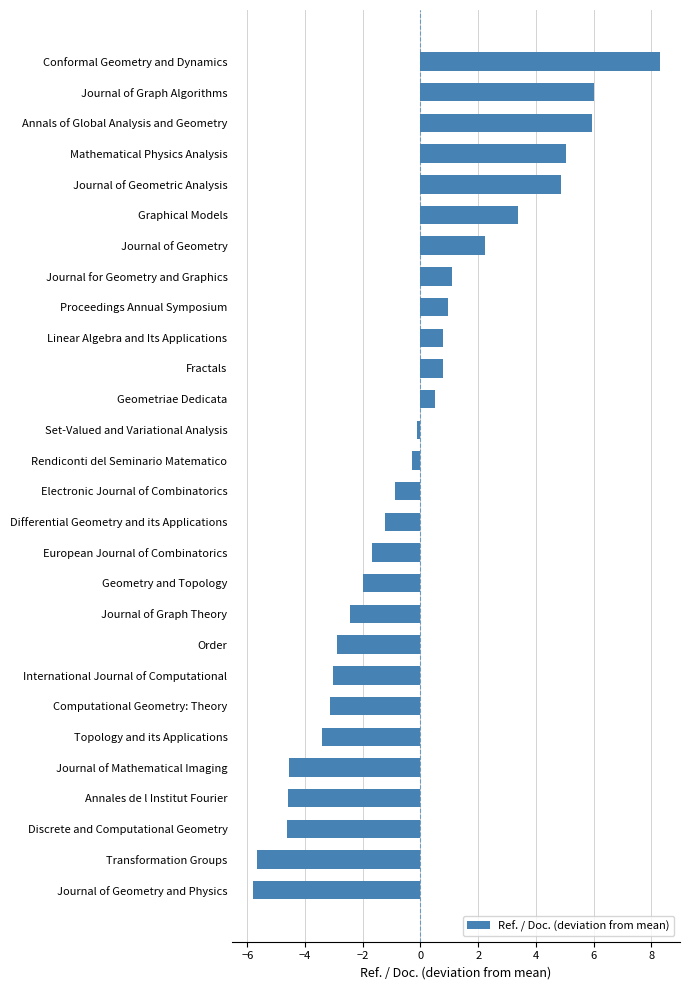

Between Mathematical Physics Analysis and Journal for Geometry and Graphics, which is larger?

Mathematical Physics Analysis